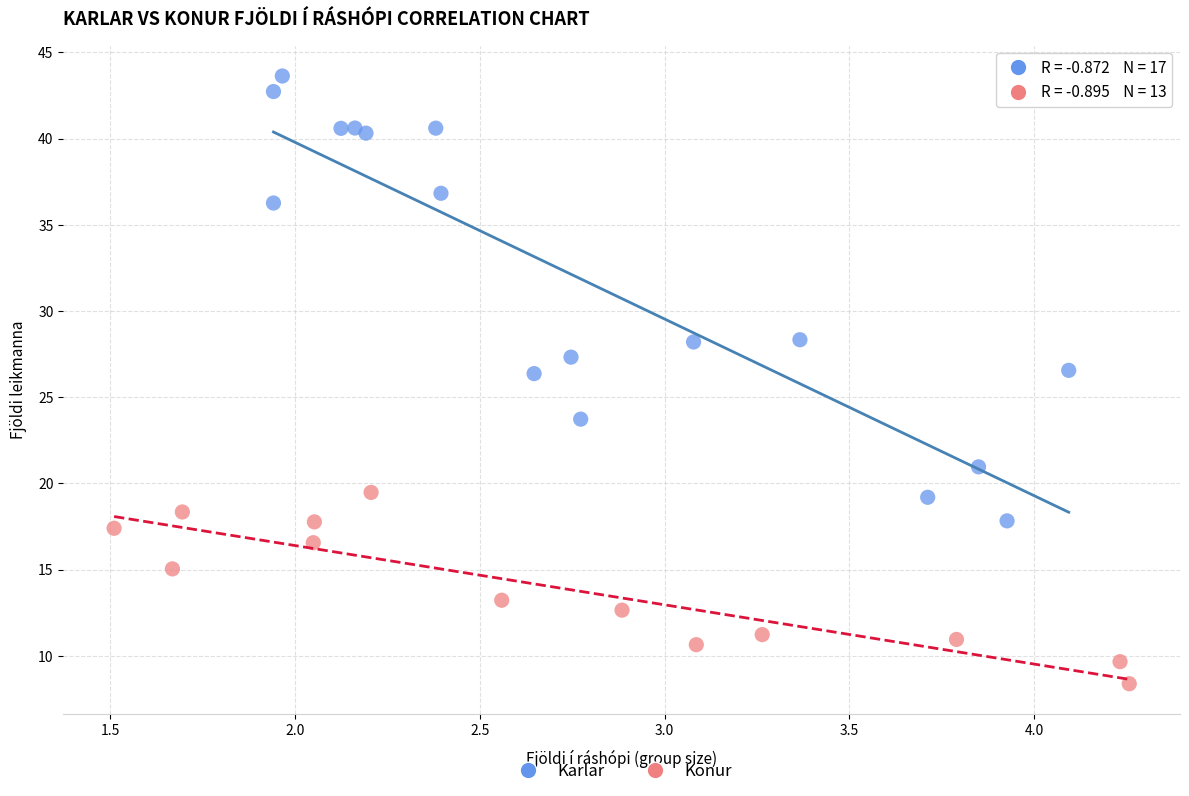

Which series has the widest spread of Y values?

Karlar